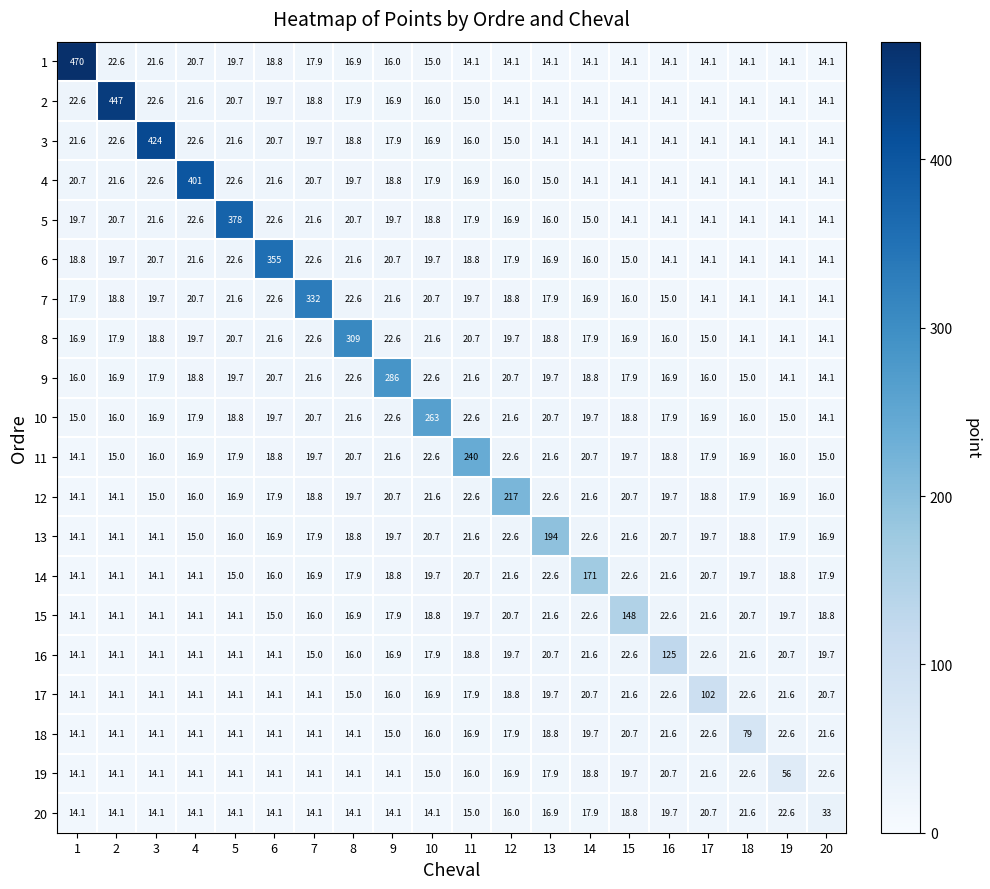

What is the average value of the 8 series?

32.9